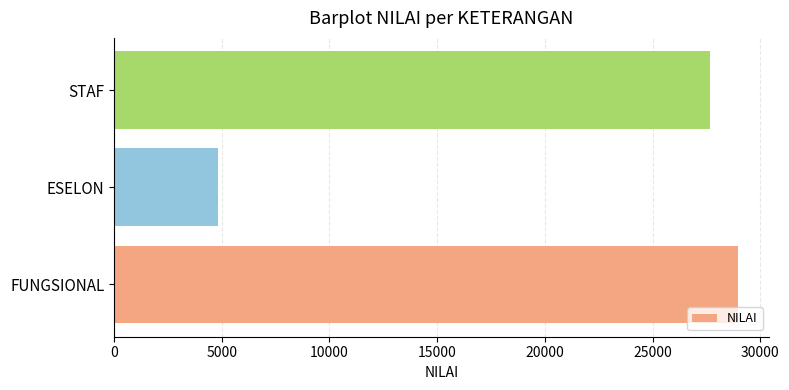

Is it true that the value at STAF is 27671?

True